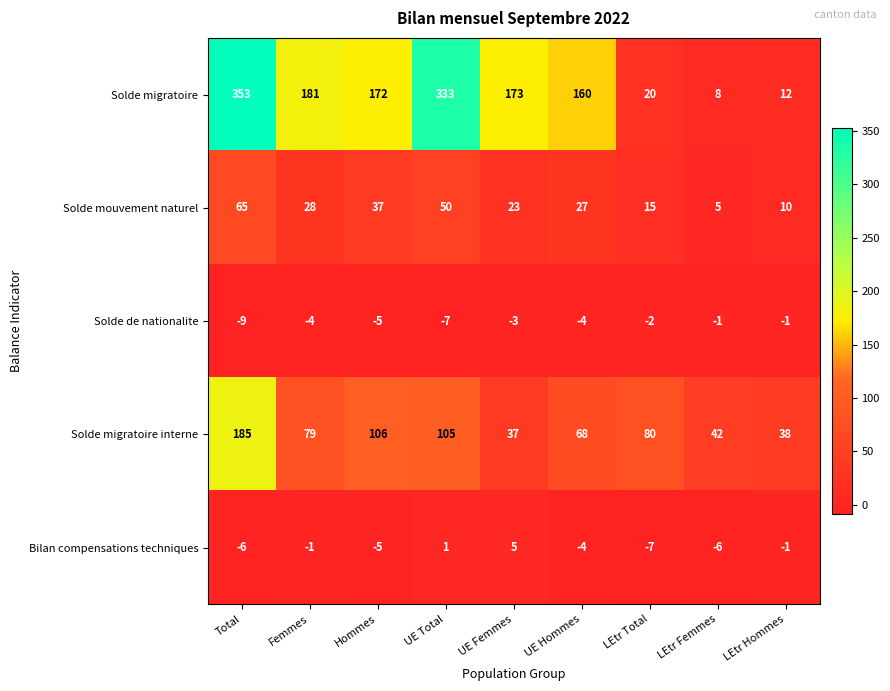

At which label does Solde mouvement naturel reach its peak?

Total